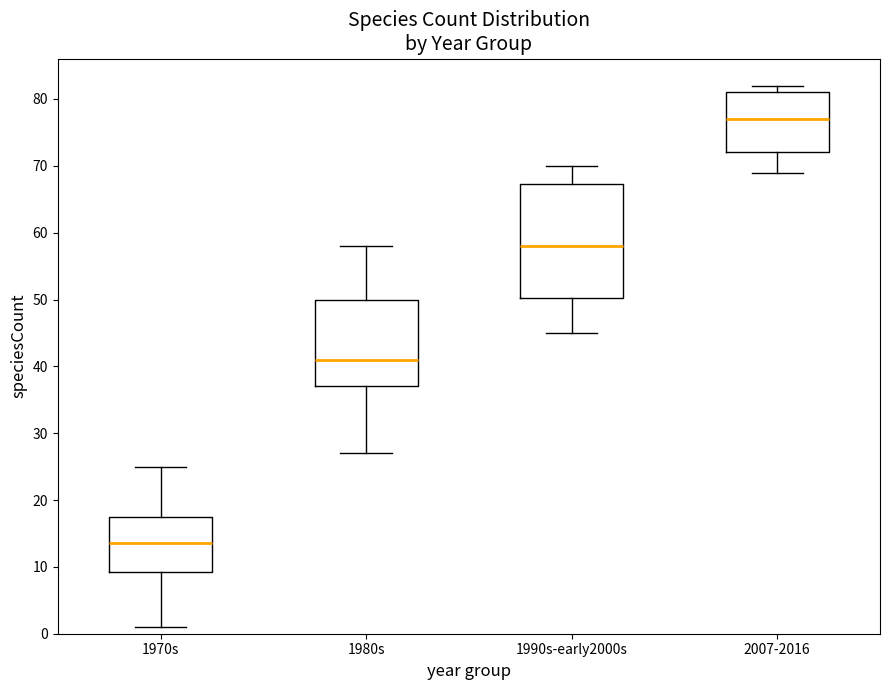

Which box's median line is the highest?

2007-2016